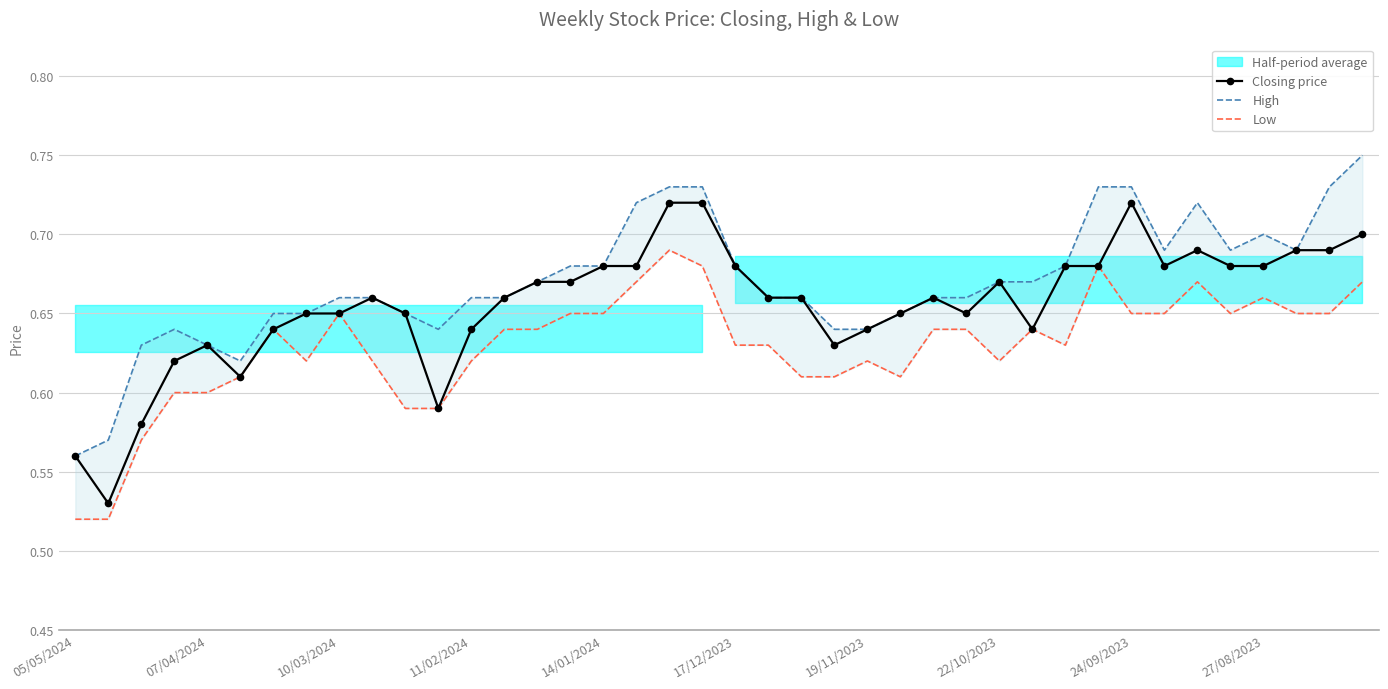

True or false: Closing price has a value of 0.2 at 27/08/2023.

False